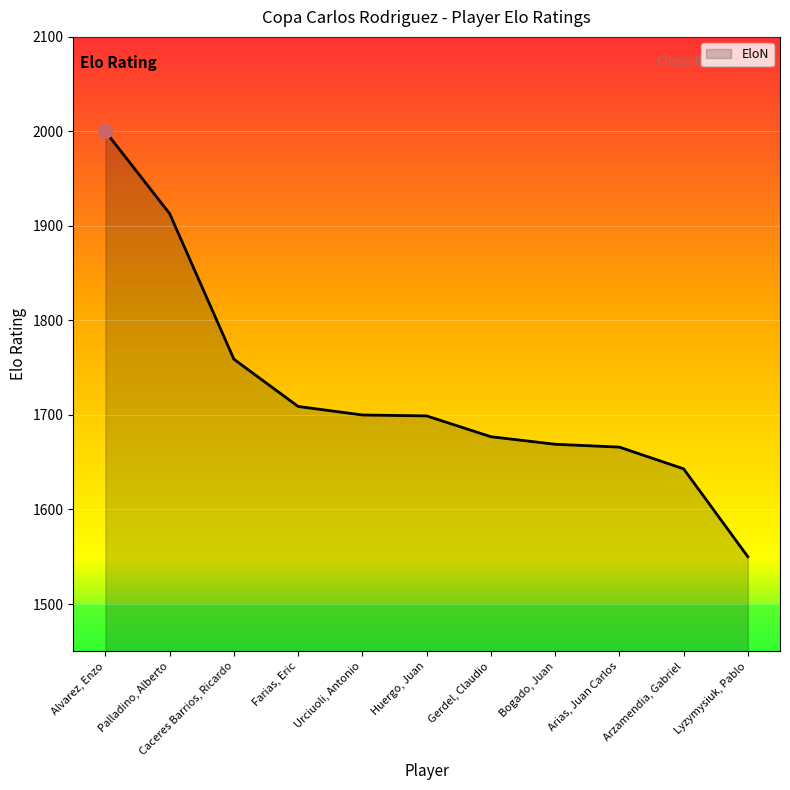

What is the difference between the maximum and second lowest values?

357